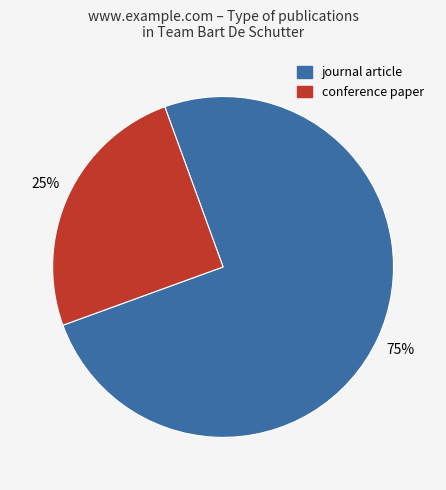

To the nearest percent, what is the average slice percentage?

50%